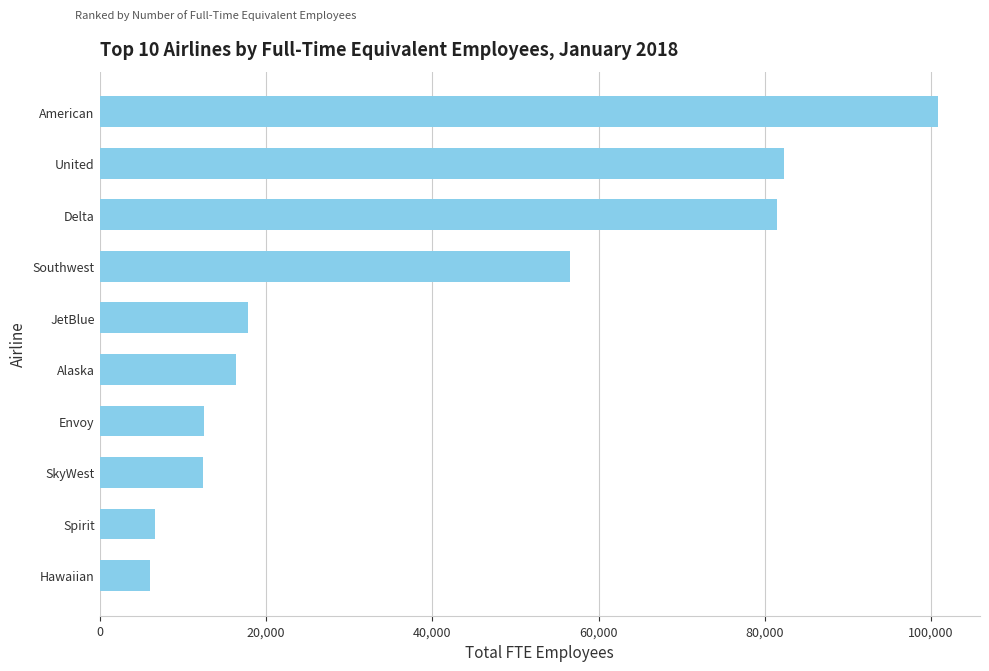

The value at Spirit is 6677. True or false?

True